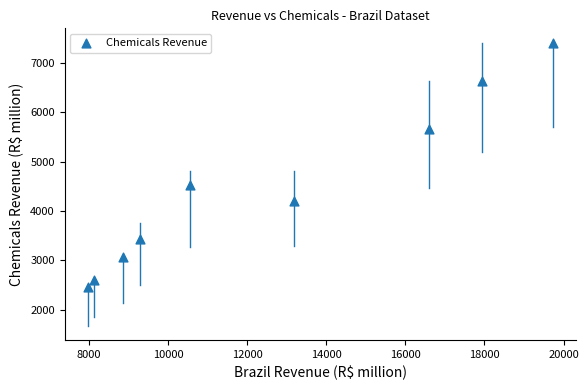

What is the range of Y values (max minus min)?

4954.1